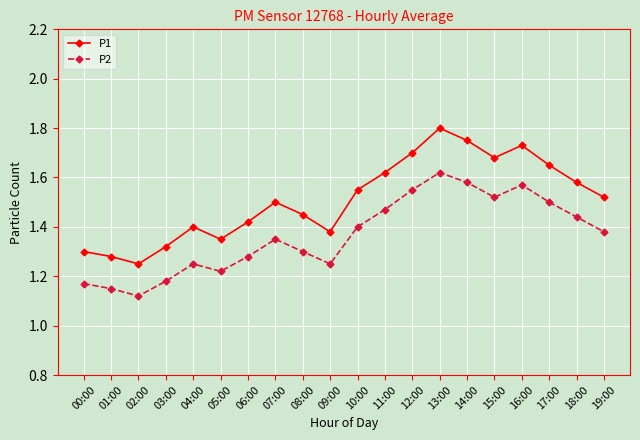

At how many categories does at least one series exceed 1?

20